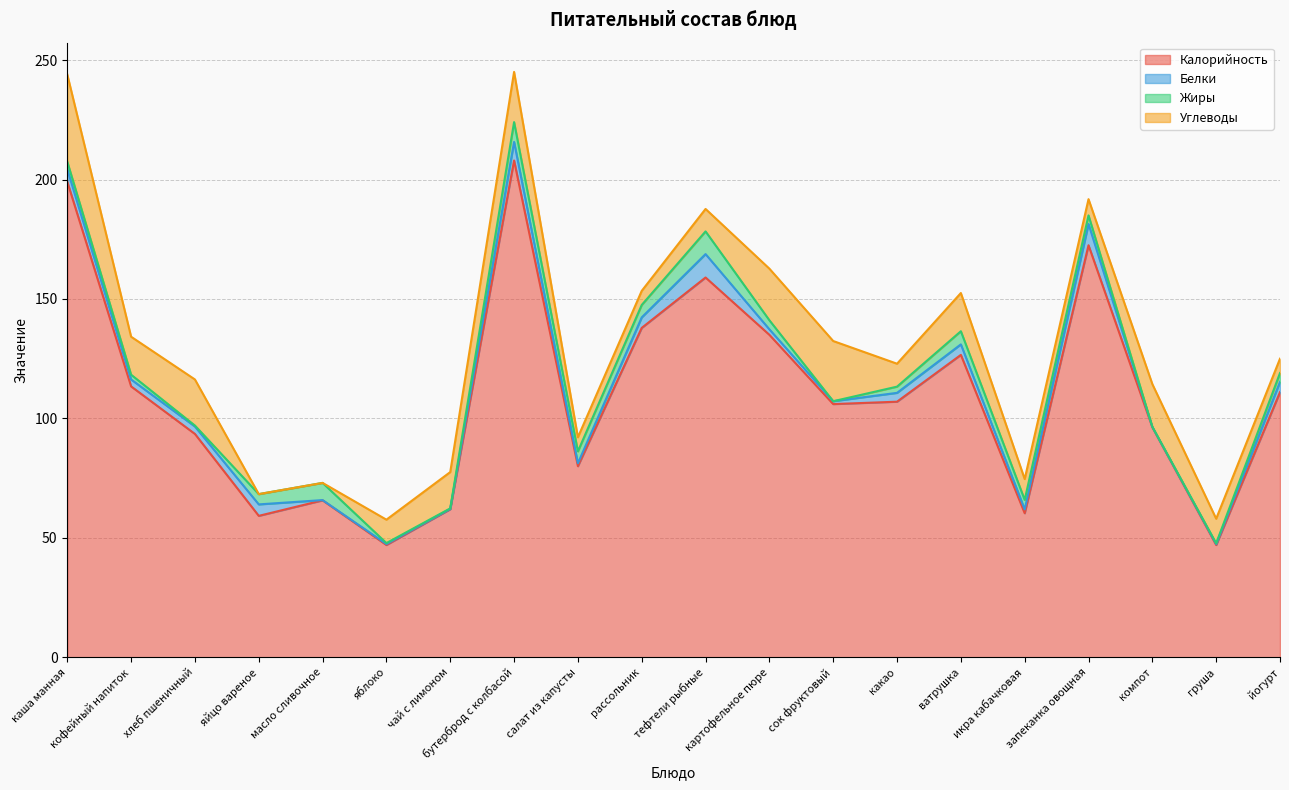

What are all the series names shown in the legend?

Калорийность, Белки, Жиры, Углеводы